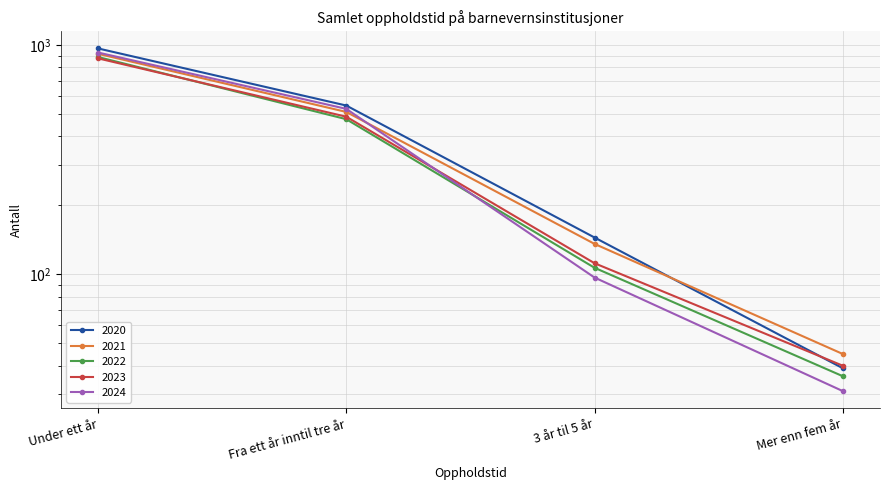

What is the difference between the highest and lowest values at Mer enn fem år?

14